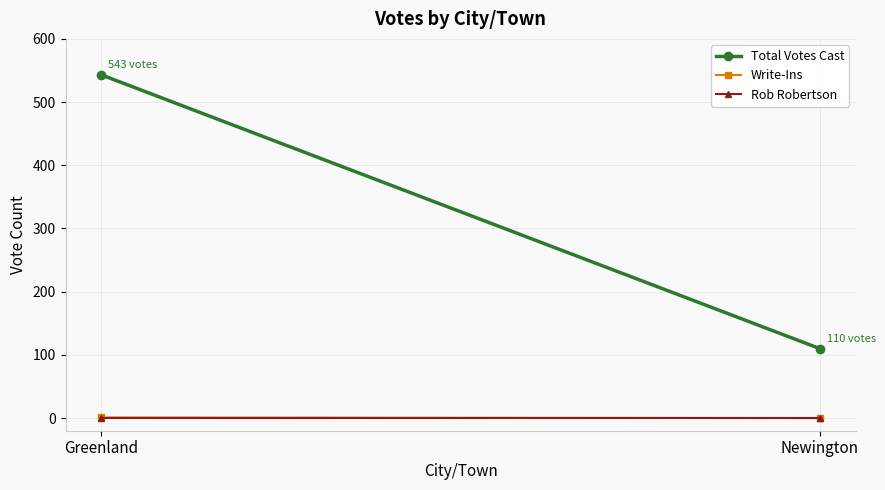

The value of Write-Ins at Newington is 0. True or false?

True